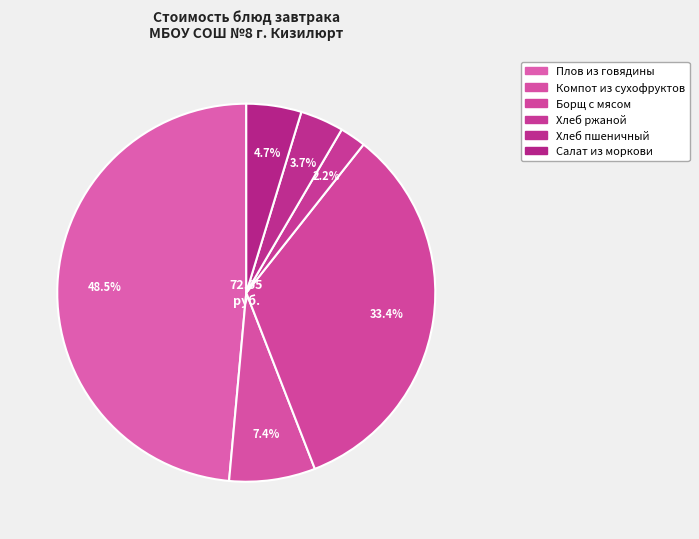

To the nearest percent, what is the difference between the Хлеб ржаной and Хлеб пшеничный slice percentages?

1%